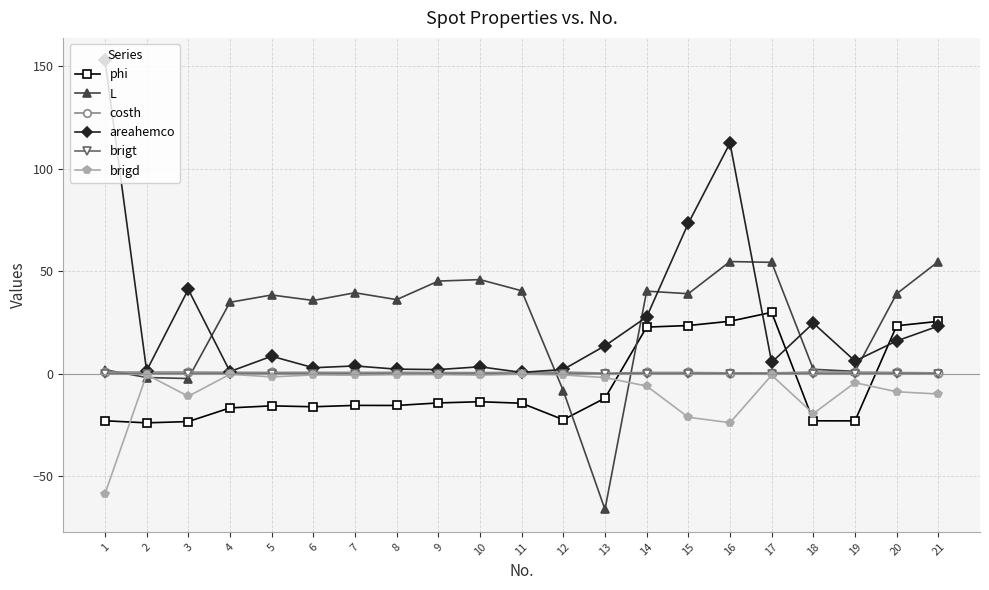

Is the value of L at 16 greater than the value of phi at 16?

Yes